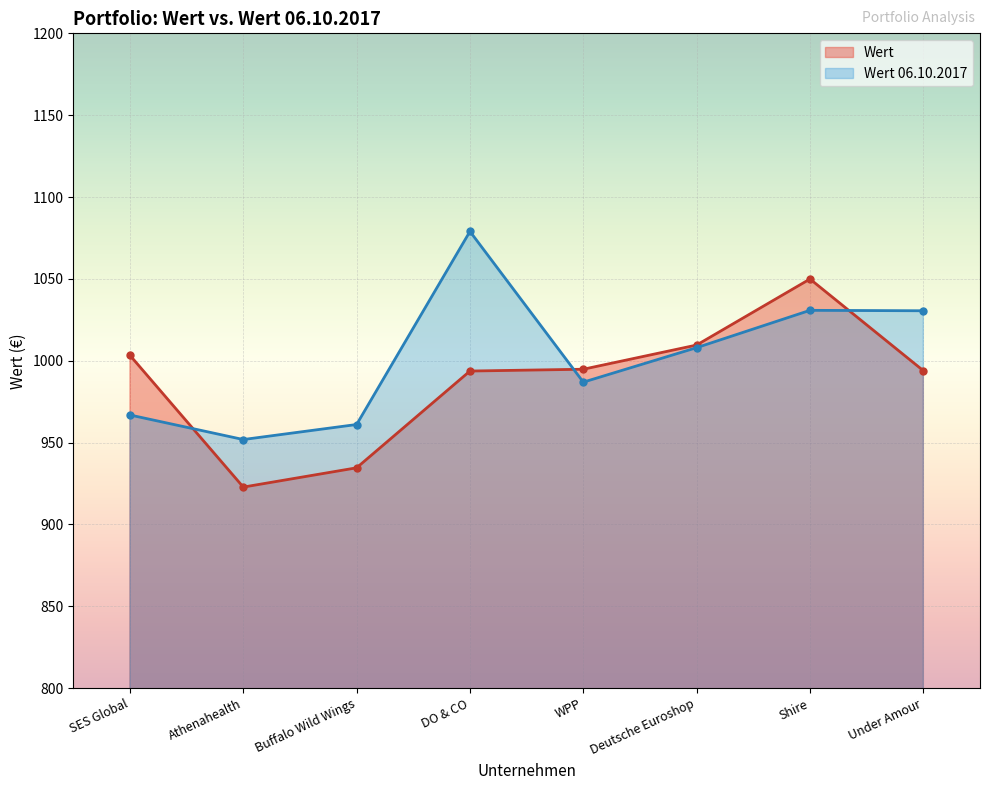

Where does the Wert series first go above 994?

SES Global